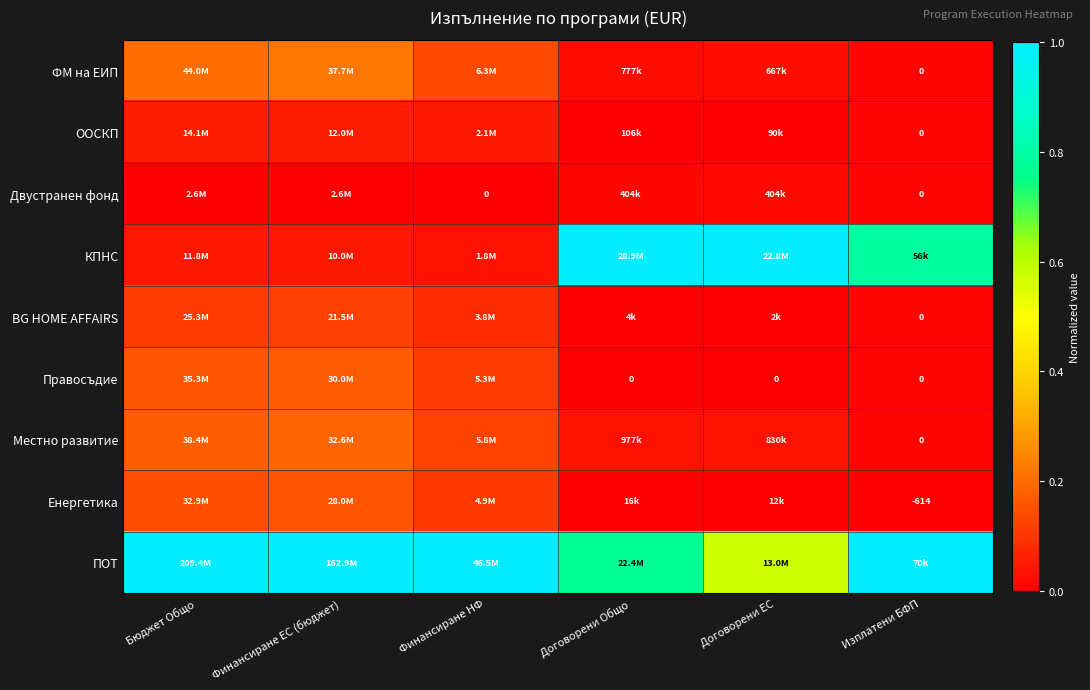

True or false: ПОТ has a value of 1.0 at Изплатени БФП.

True